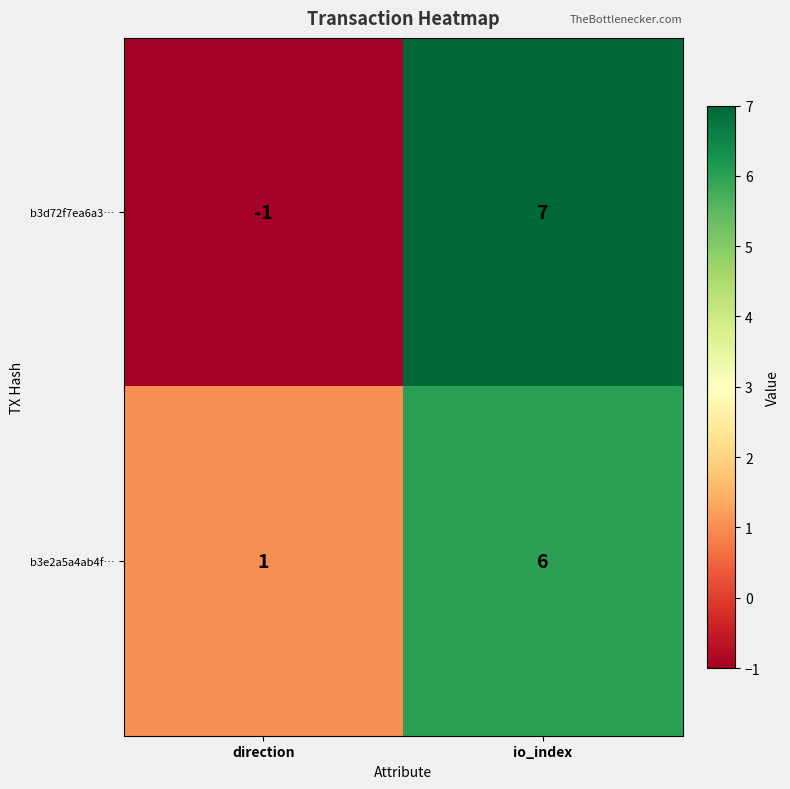

Which series changed the most between direction and io_index?

b3d72f7ea6a3…